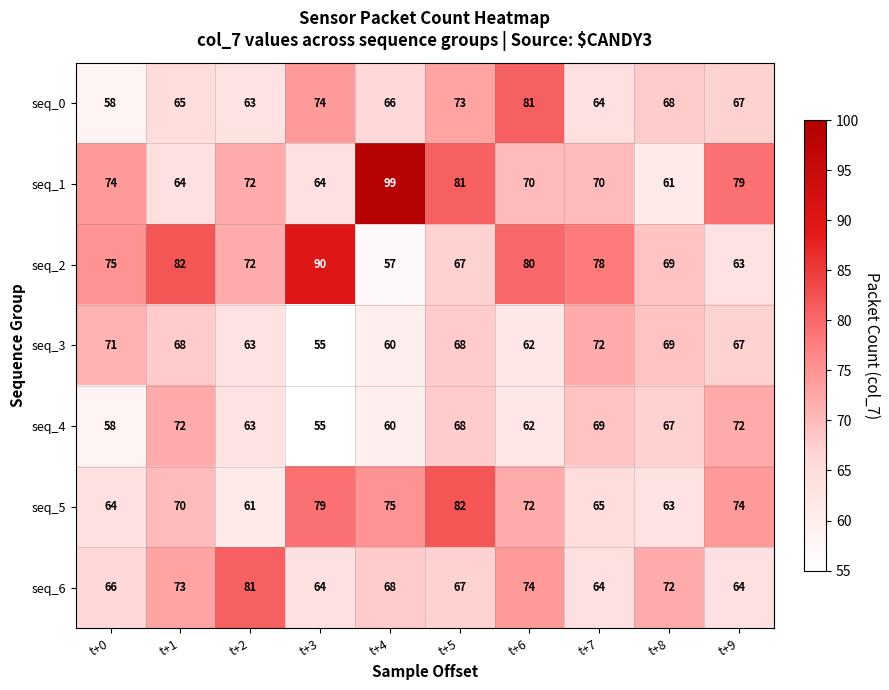

Which series changed the most between t+1 and t+4?

seq_1